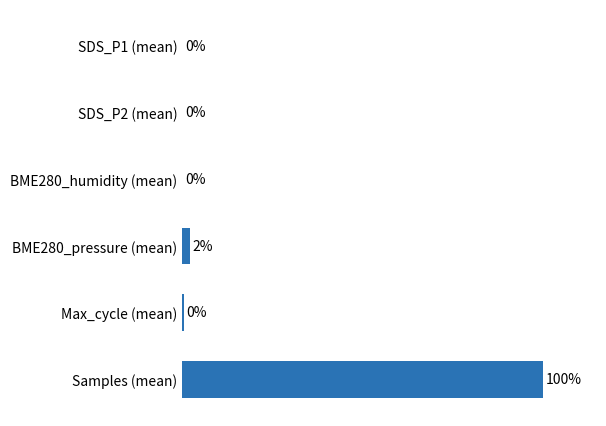

Where is the data nearest to the value 50?

BME280_pressure (mean)